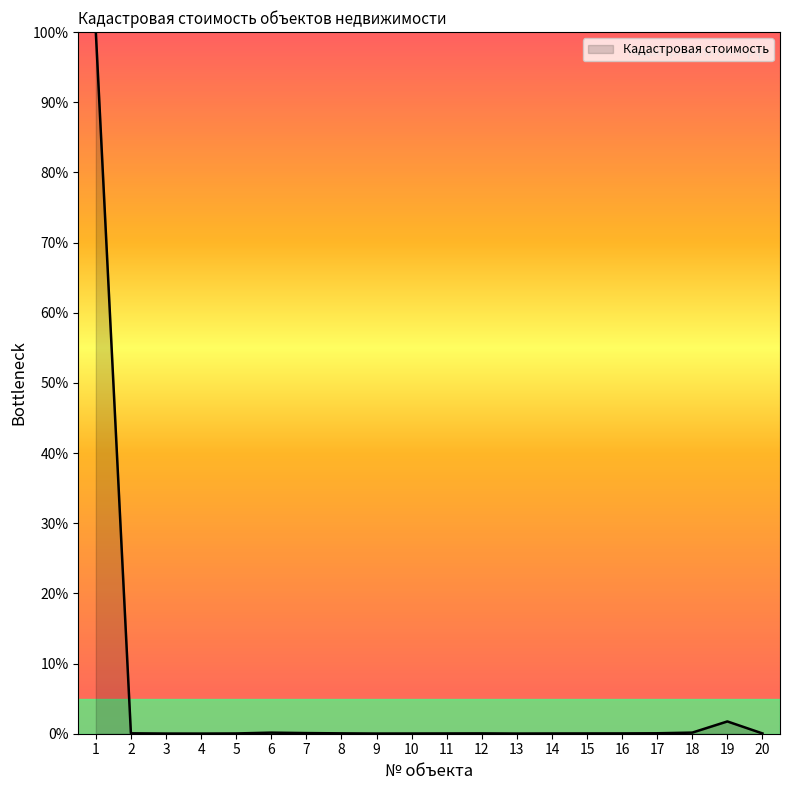

The chart shows a value of 0.0 at 5. True or false?

True